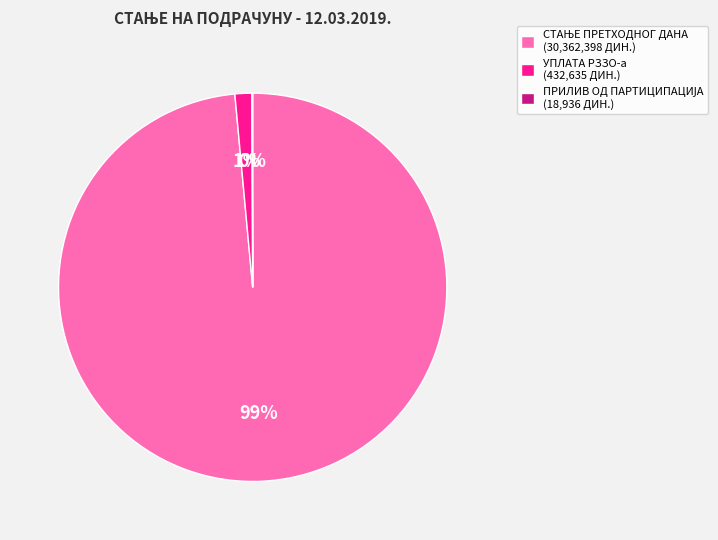

To the nearest percent, what is the average slice percentage?

33%